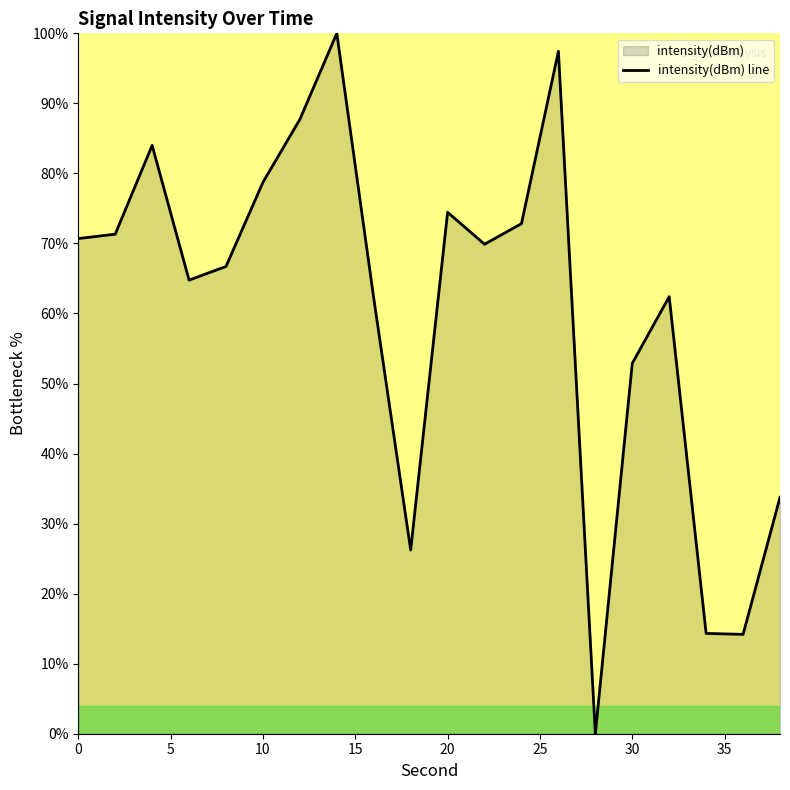

What value does the data have at 20?

74.5